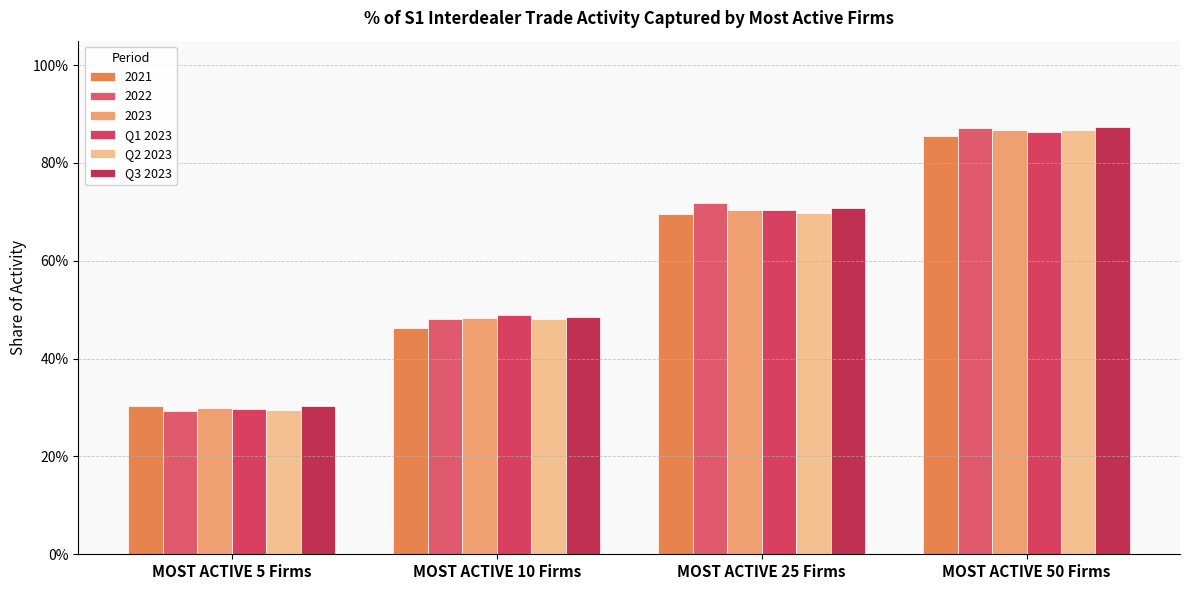

Is it true that Q2 2023 equals 0.7 at MOST ACTIVE 25 Firms?

True